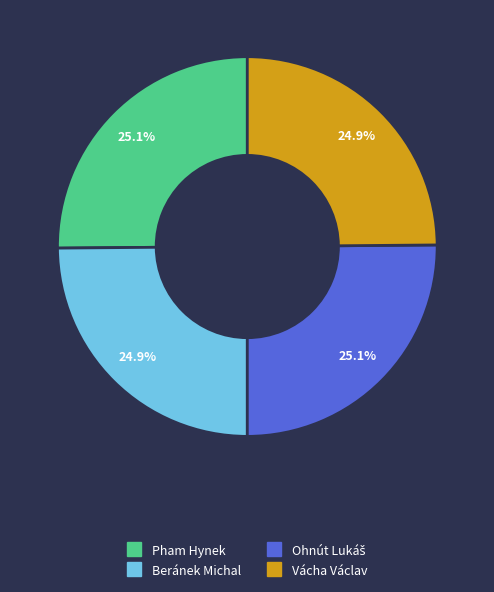

To the nearest percent, what percentage of the pie is Beránek Michal?

25%